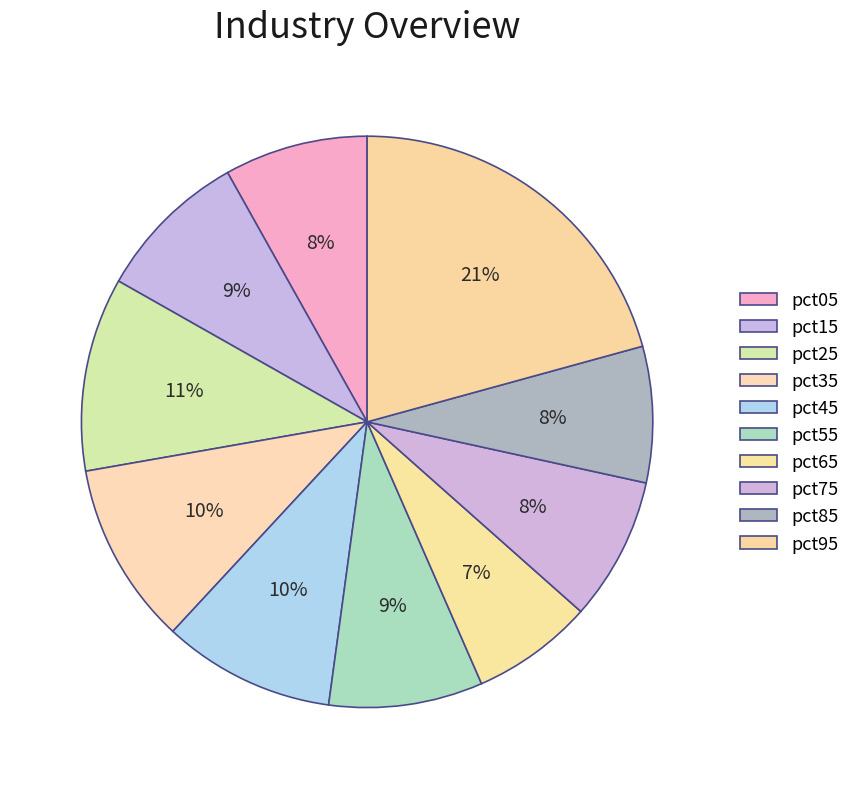

What percentage is NOT represented by pct75?

91.9%